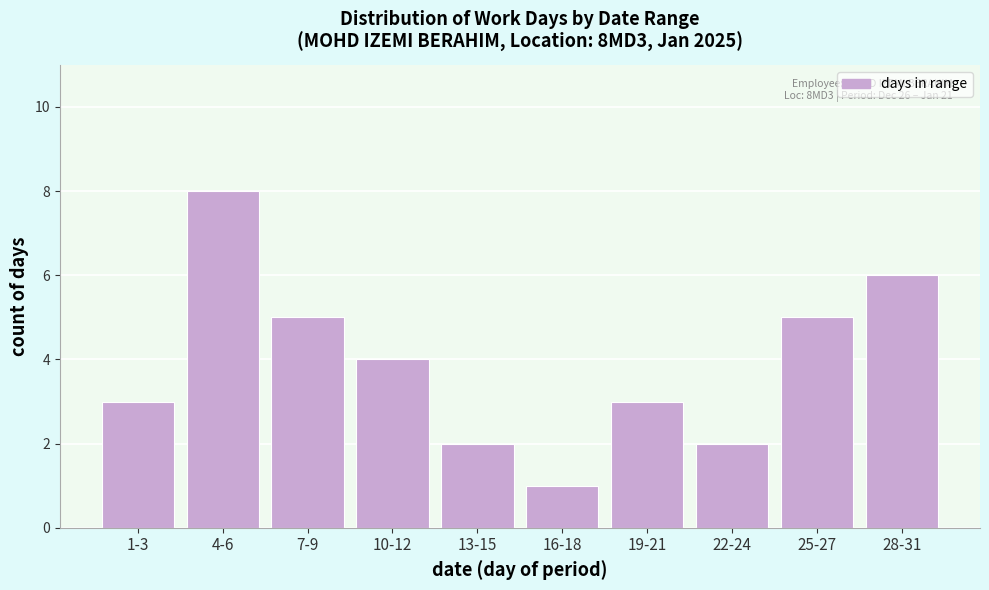

Reading left to right, list all the values displayed in this chart.

1-3=3	4-6=8	7-9=5	10-12=4	13-15=2	16-18=1	19-21=3	22-24=2	25-27=5	28-31=6